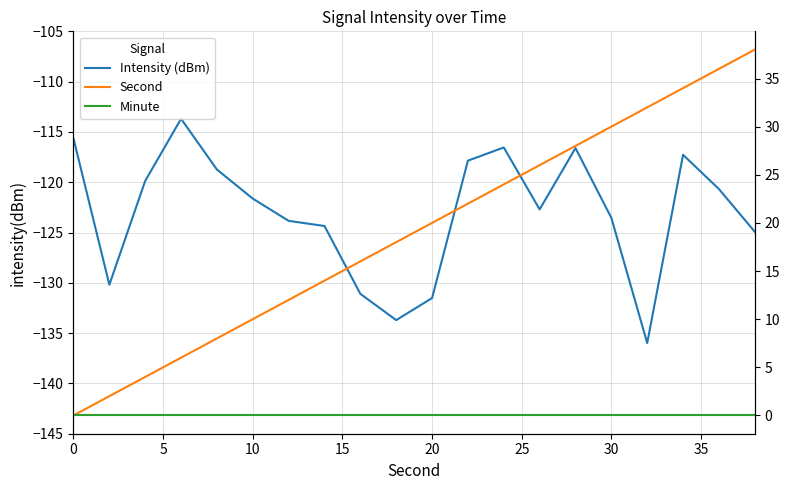

The value of Minute at 30 is 0.0. True or false?

True